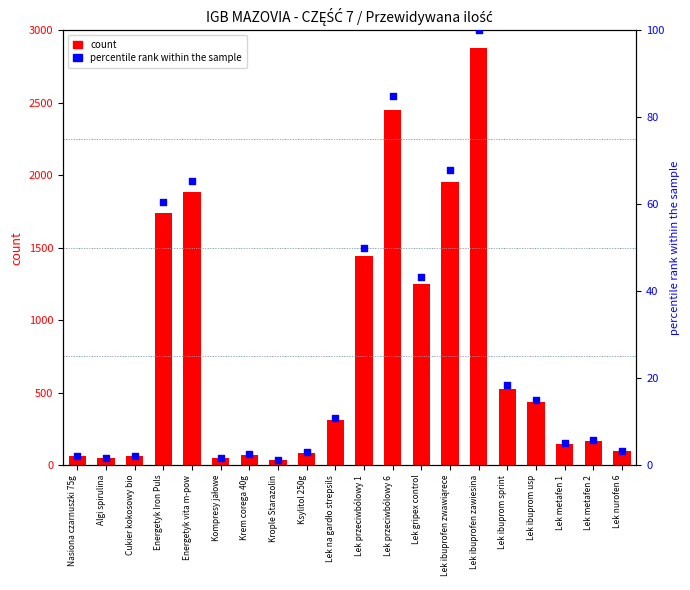

Which series has the largest Y range (max minus min)?

count